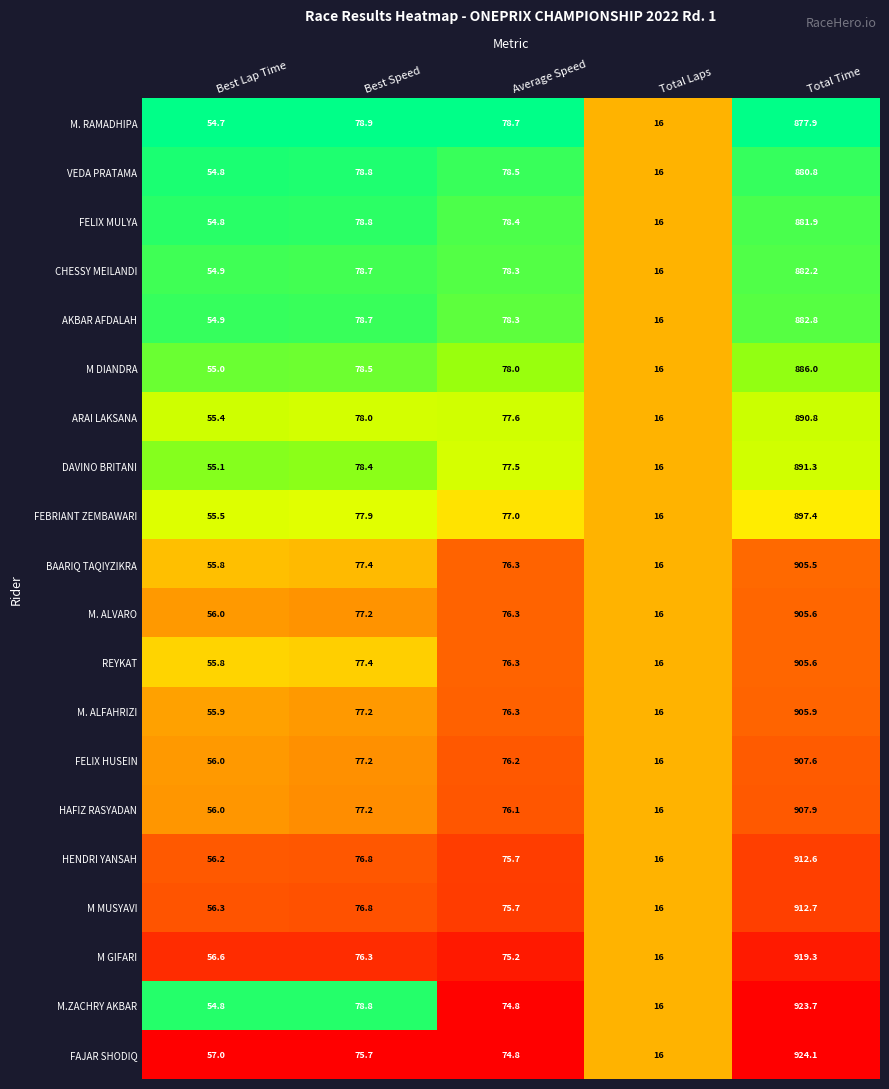

What is the difference between the second highest and second lowest values in the M. ALFAHRIZI series?

21.3